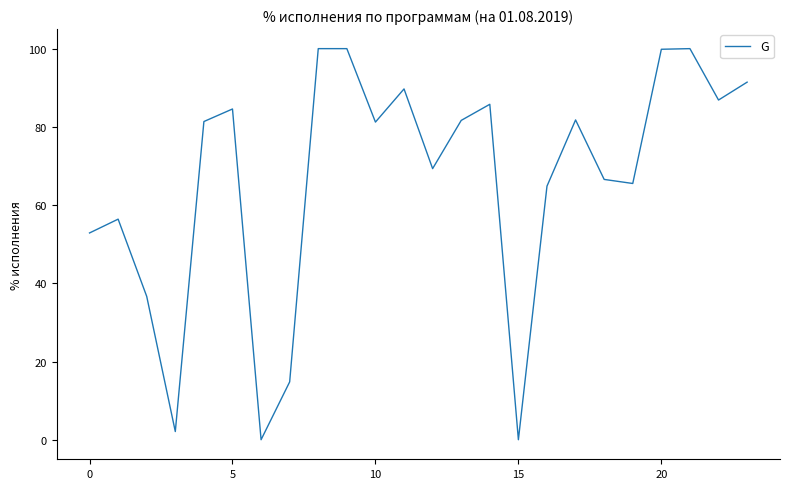

What is the difference between the maximum and minimum values?

100.0